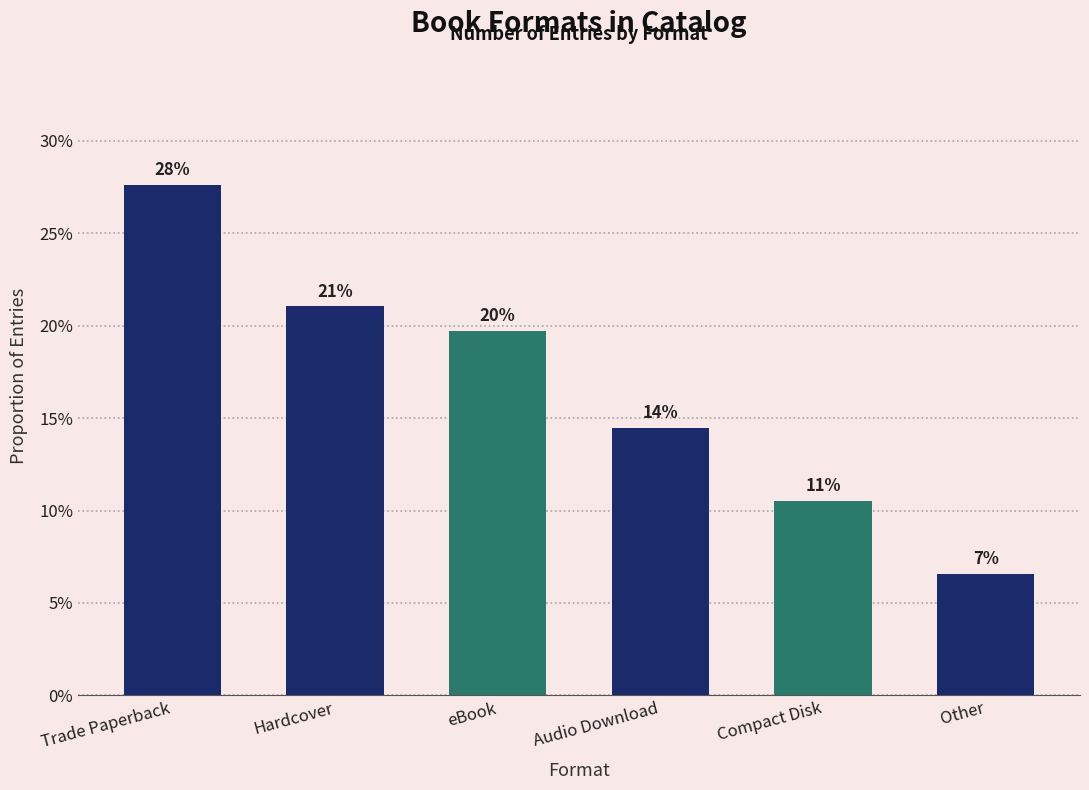

Which has a higher value, Hardcover or Compact Disk?

Hardcover